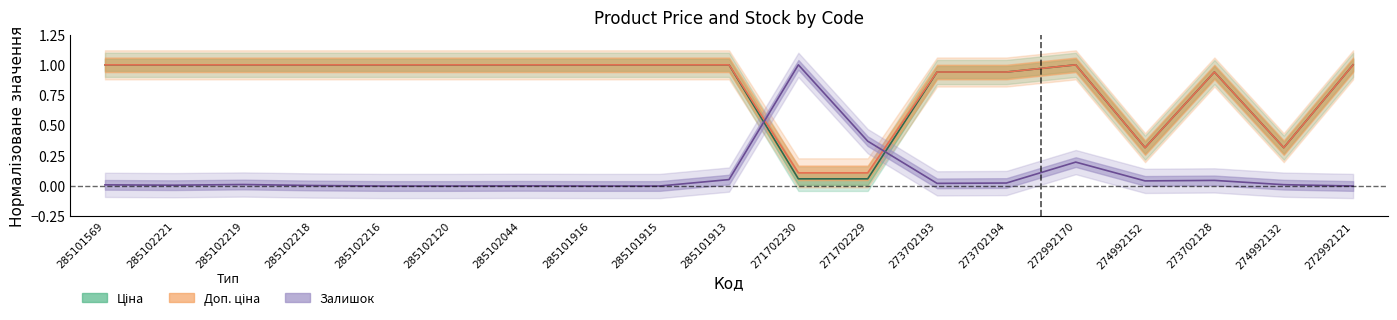

Reading left to right, extract all data points from this chart.

Ціна: 1.0	1.0	1.0	1.0	1.0	1.0	1.0	1.0	1.0	1.0	0.1	0.1	0.9	0.9	1.0	0.3	0.9	0.3	1.0
Доп. ціна: 1.0	1.0	1.0	1.0	1.0	1.0	1.0	1.0	1.0	1.0	0.1	0.1	0.9	0.9	1.0	0.3	0.9	0.3	1.0
Залишок: 0.0	0.0	0.0	0.0	0.0	0.0	0.0	0.0	0.0	0.1	1.0	0.4	0.0	0.0	0.2	0.0	0.0	0.0	0.0